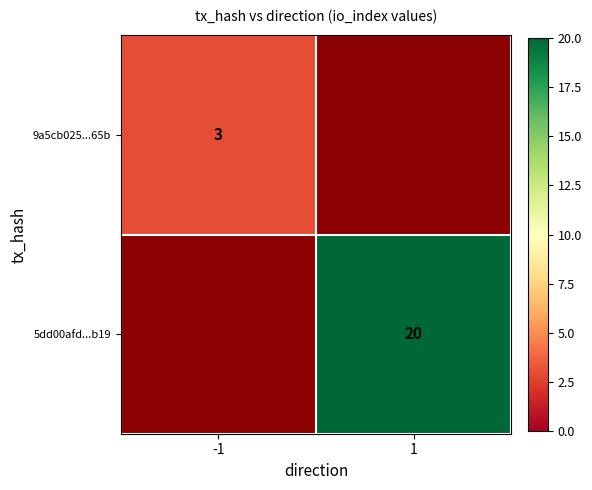

At which category does the chart reach its minimum across all series?

-1